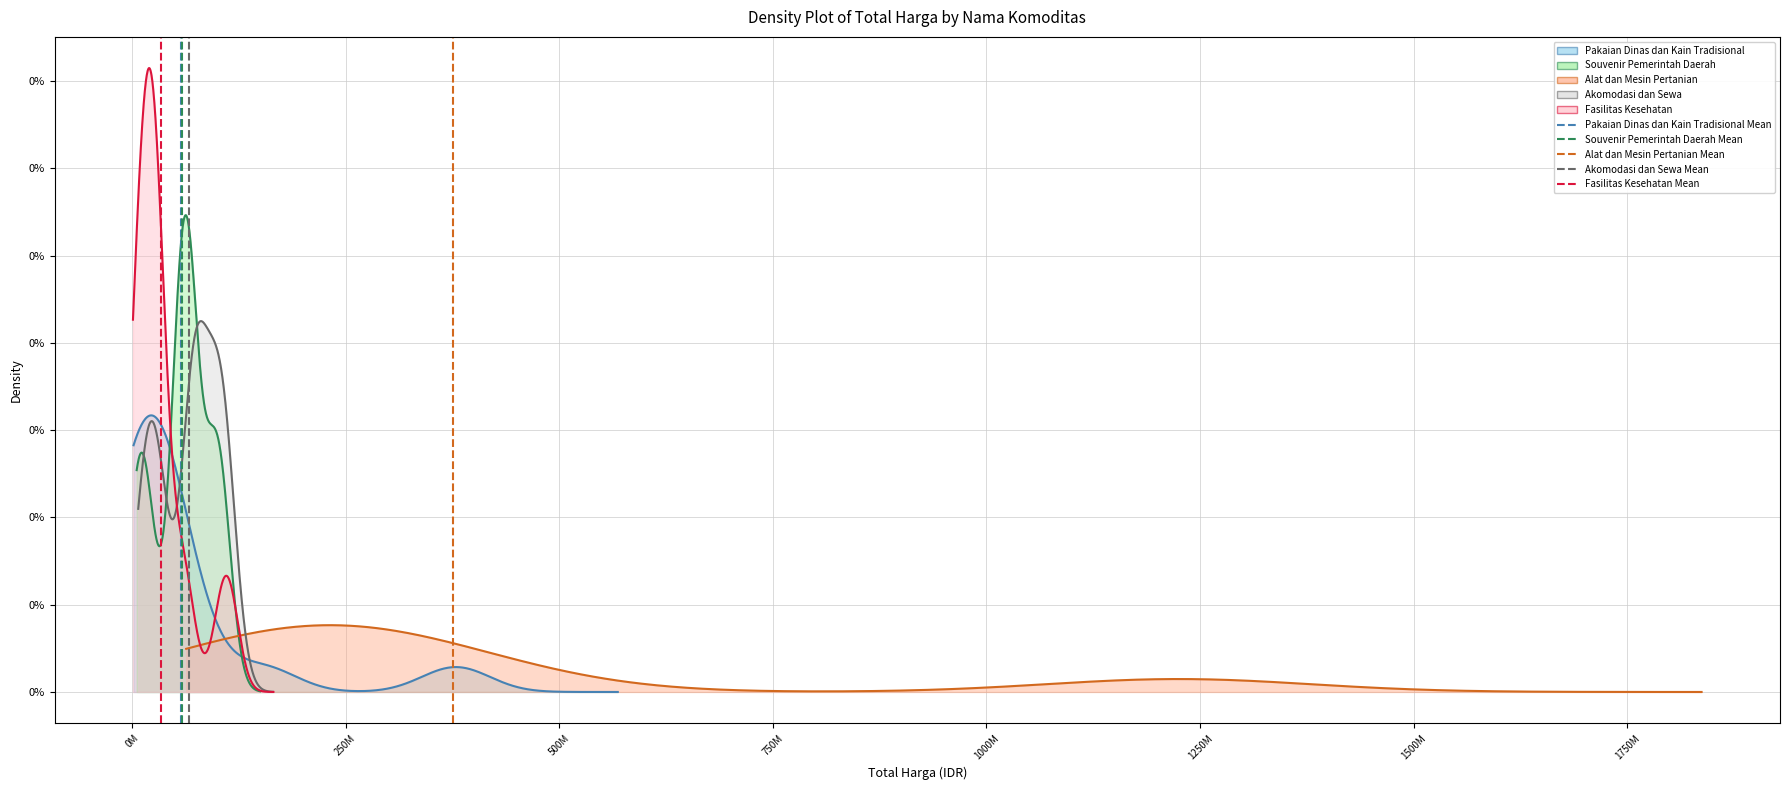

True or false: Pakaian Dinas dan Kain Tradisional Mean has a value of 1 at -250M.

False